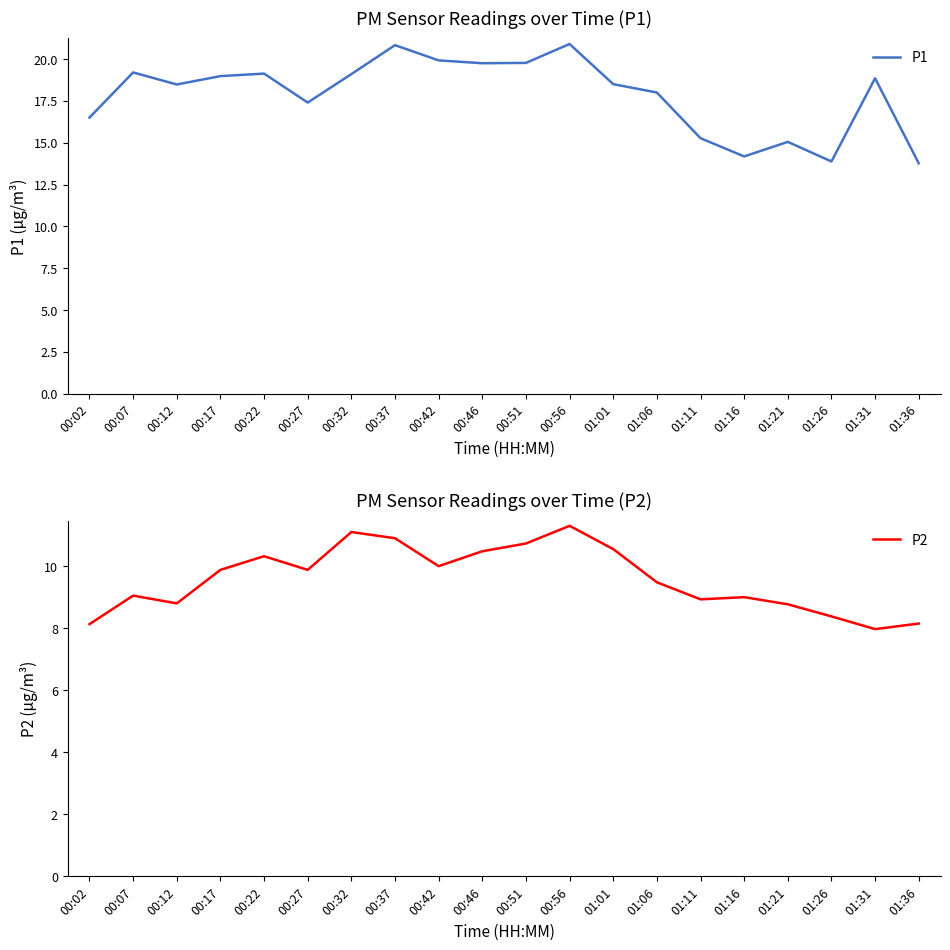

Where is P1 nearest to the value 17?

00:27